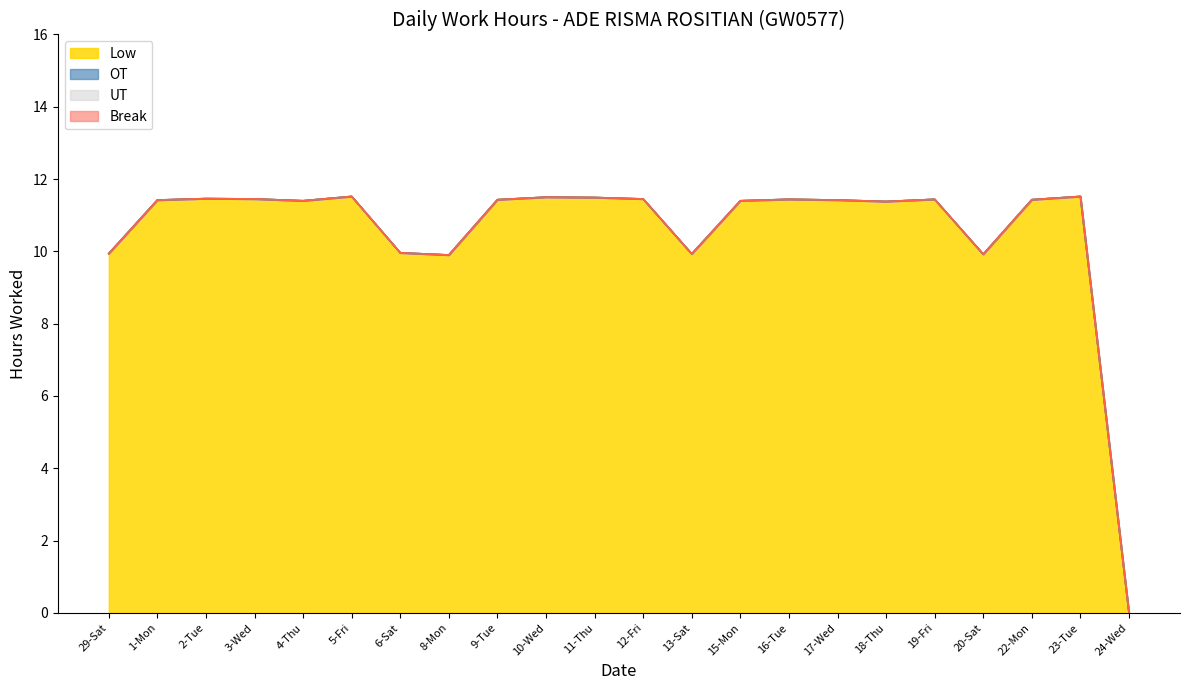

Read the Low value at 8-Mon.

9.9